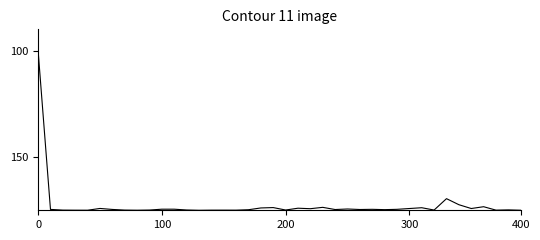

What is the difference between the maximum and minimum values?

75.0